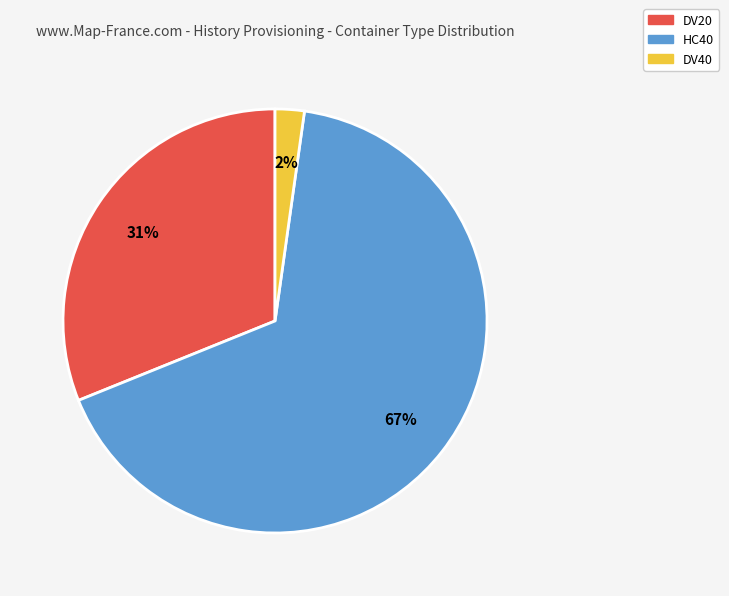

Is there a majority slice in this chart?

Yes